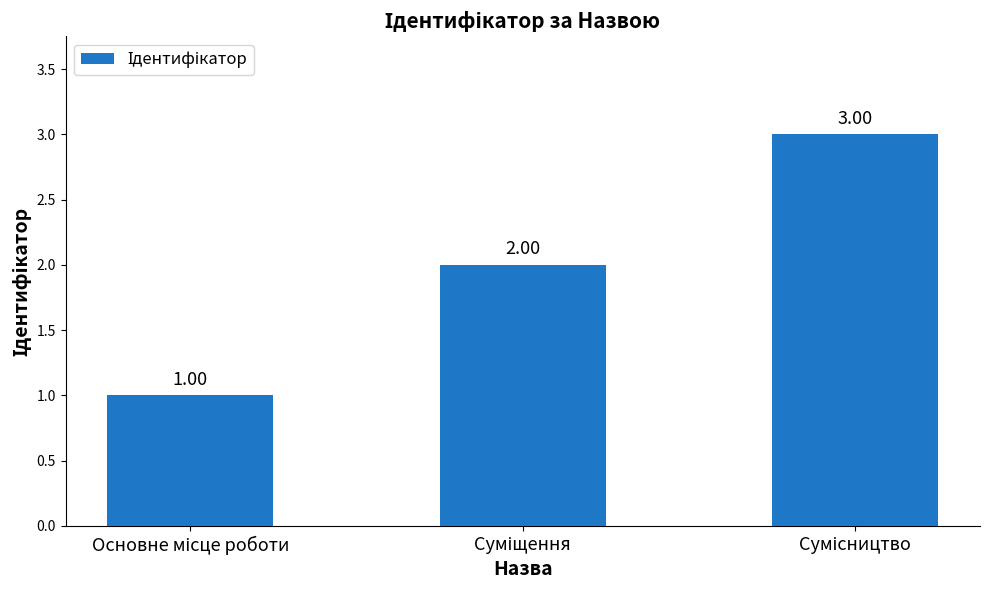

What is the sum of all values?

6